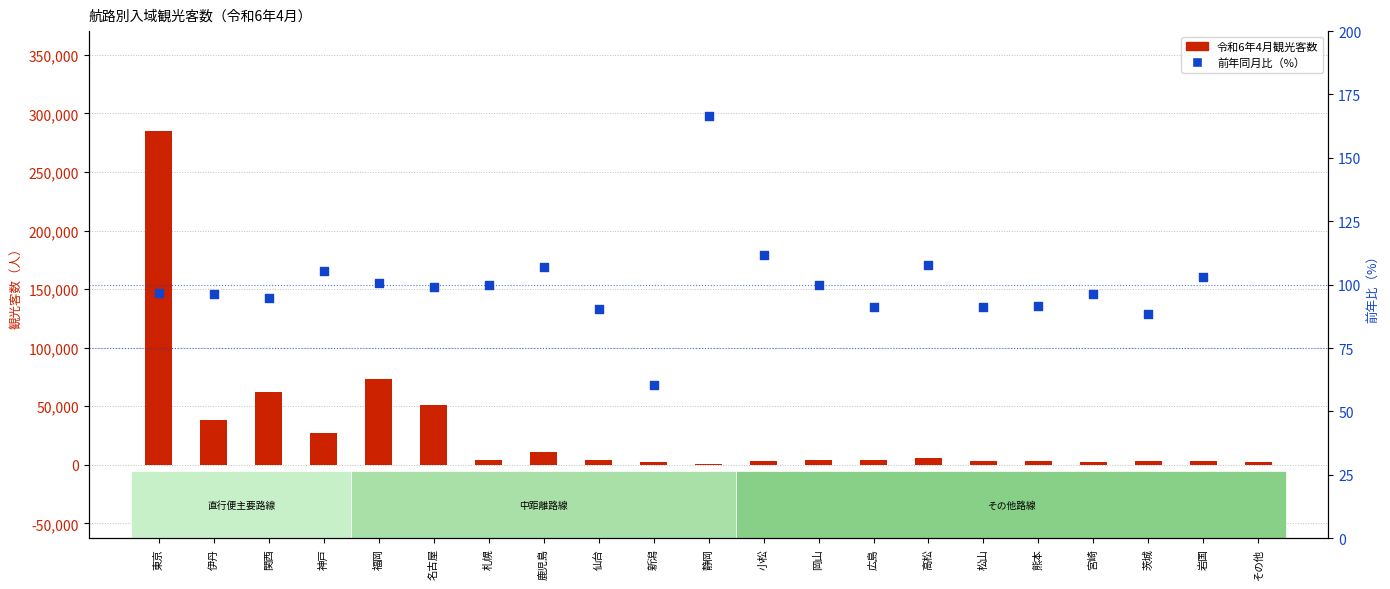

Which series reaches the minimum Y coordinate?

前年同月比（%）